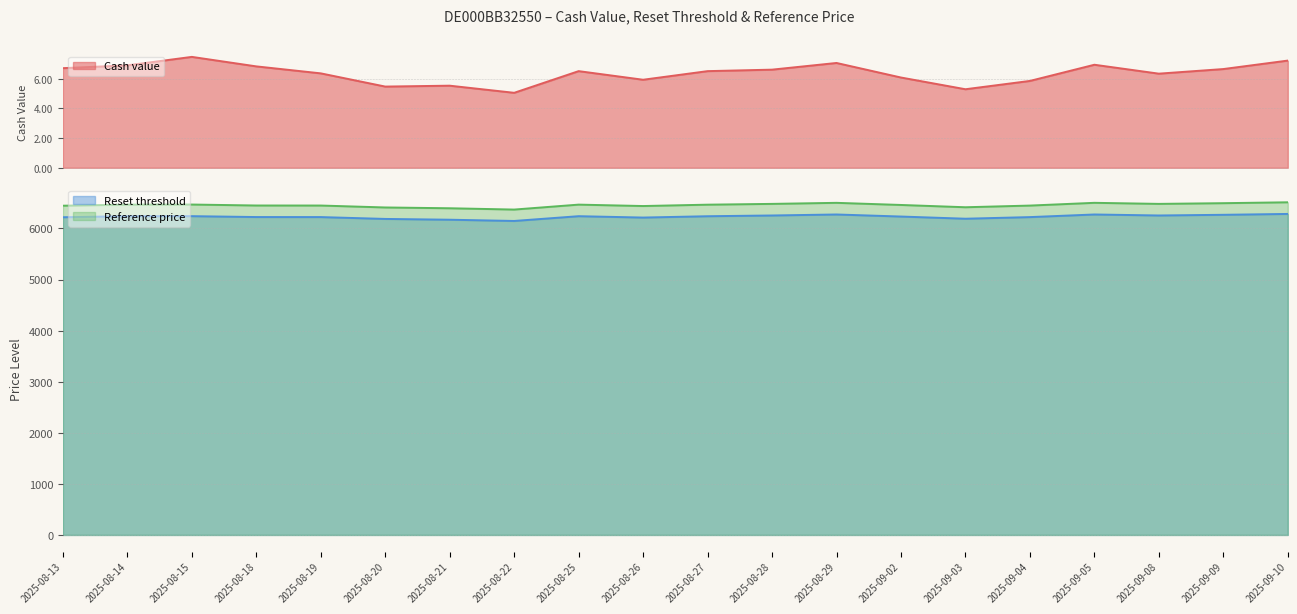

Rank the categories by Reset threshold value from lowest to highest.

2025-08-22, 2025-08-21, 2025-08-20, 2025-09-03, 2025-08-26, 2025-08-13, 2025-09-04, 2025-08-19, 2025-08-18, 2025-09-02, 2025-08-27, 2025-08-14, 2025-08-25, 2025-08-15, 2025-09-08, 2025-08-28, 2025-09-09, 2025-09-05, 2025-08-29, 2025-09-10